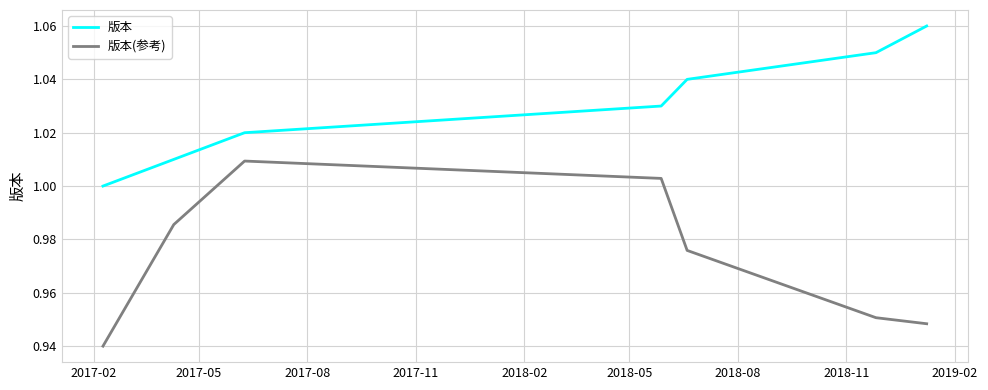

Rank the series by their maximum value, from highest to lowest.

版本, 版本(参考)